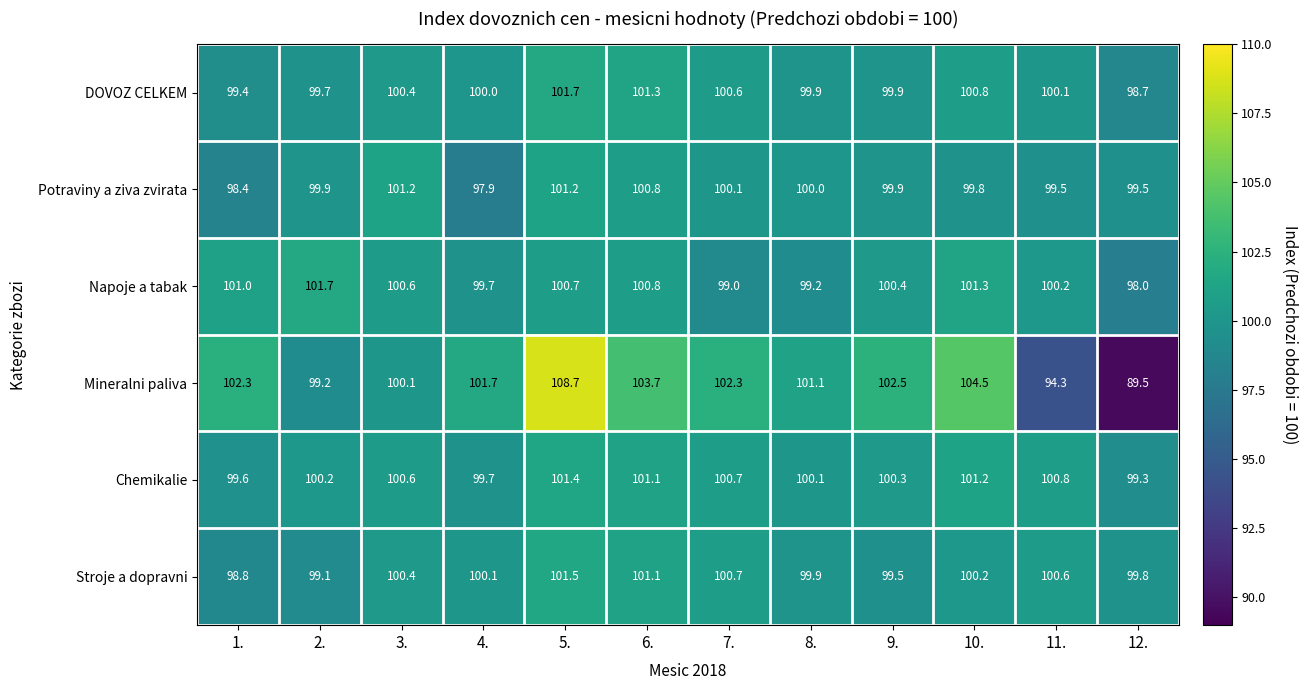

Which series has the largest range (max minus min)?

Mineralni paliva